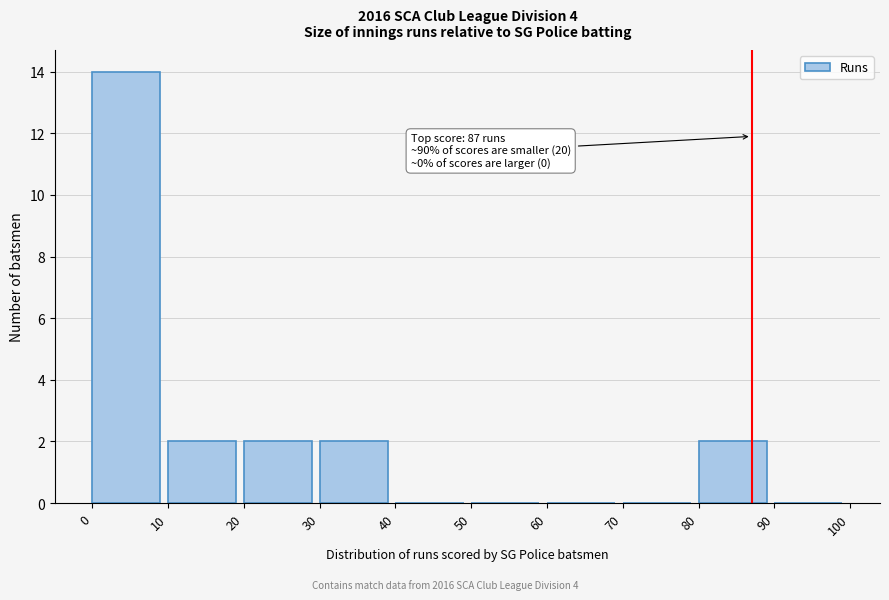

Which range on the x-axis has the tallest bar?

0 to 10